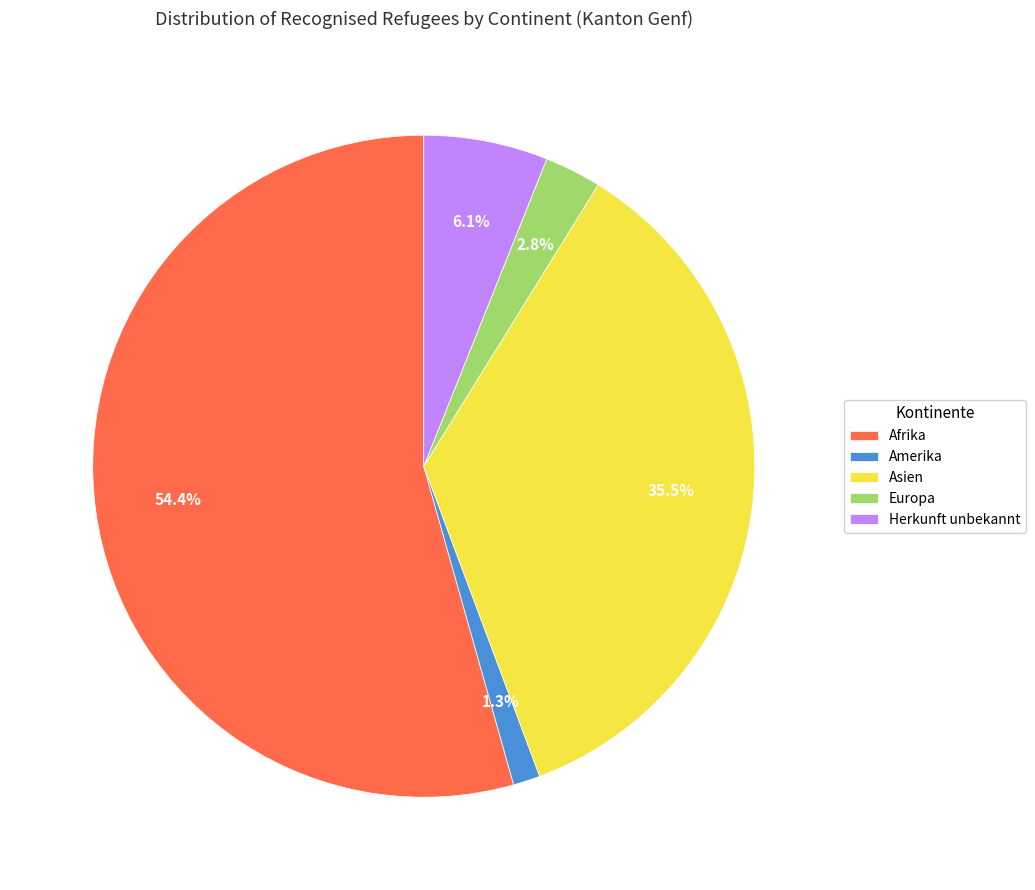

Between Asien and Europa, which is larger?

Asien